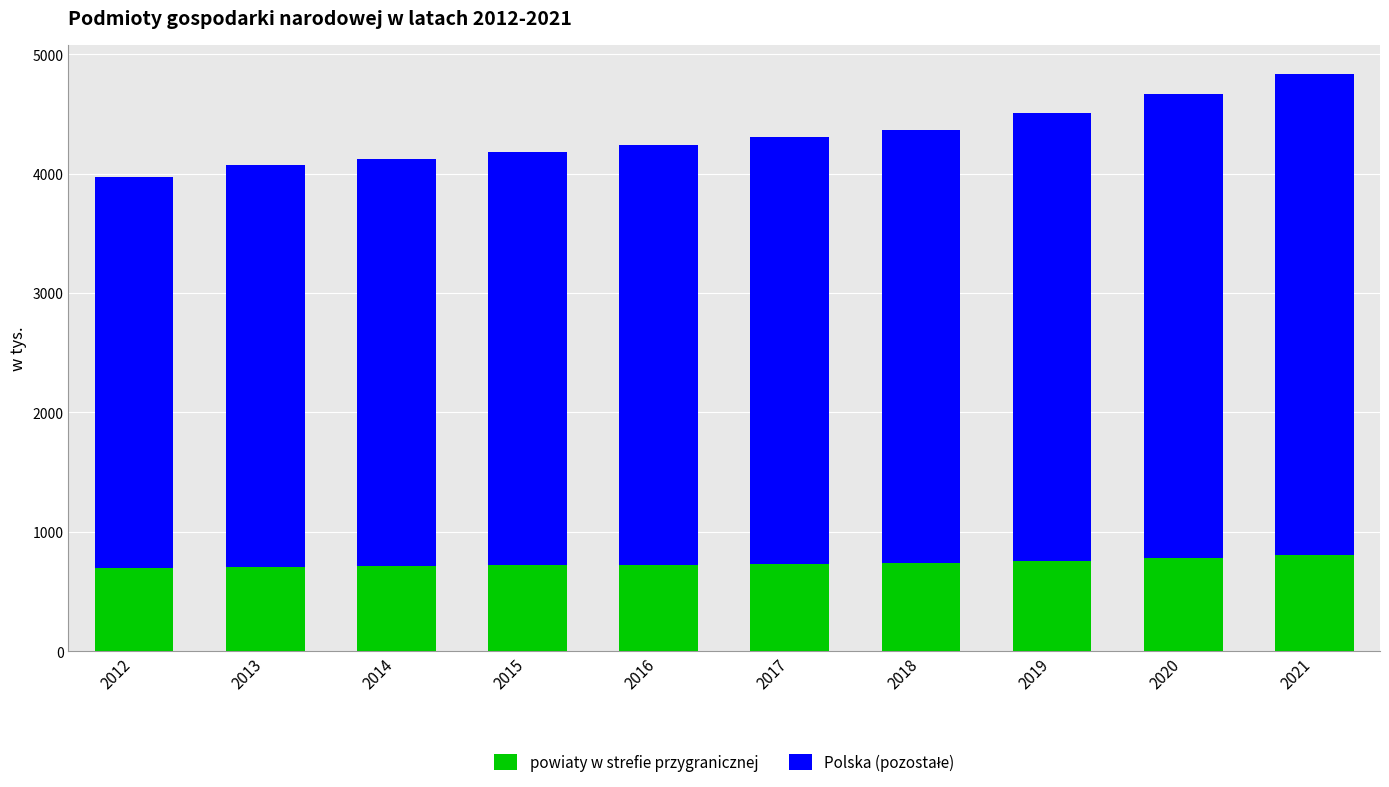

What is the highest value of the powiaty w strefie przygranicznej series?

806.3